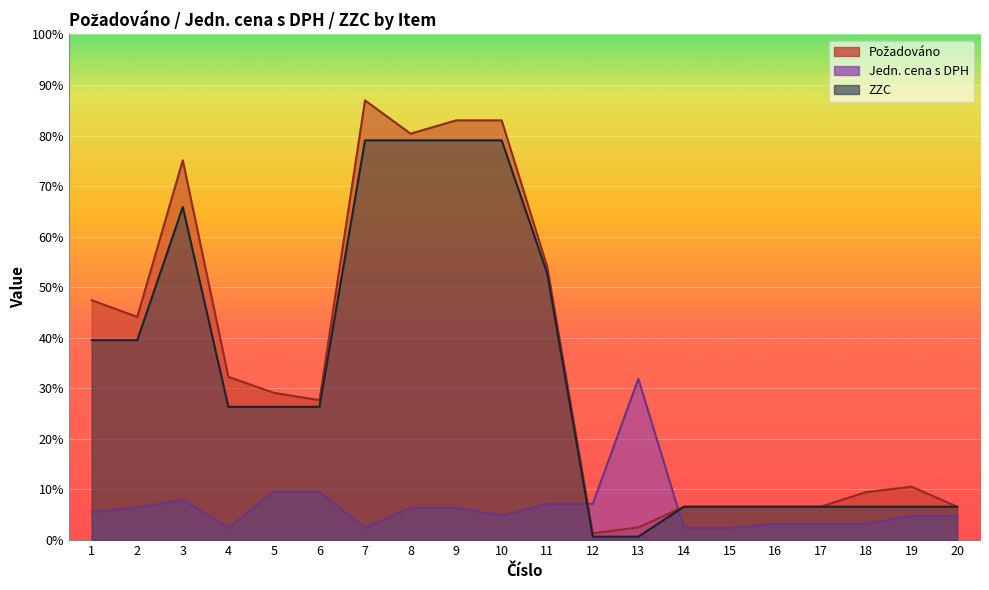

In Požadováno, how many points are higher than both neighbors (excluding endpoints)?

3